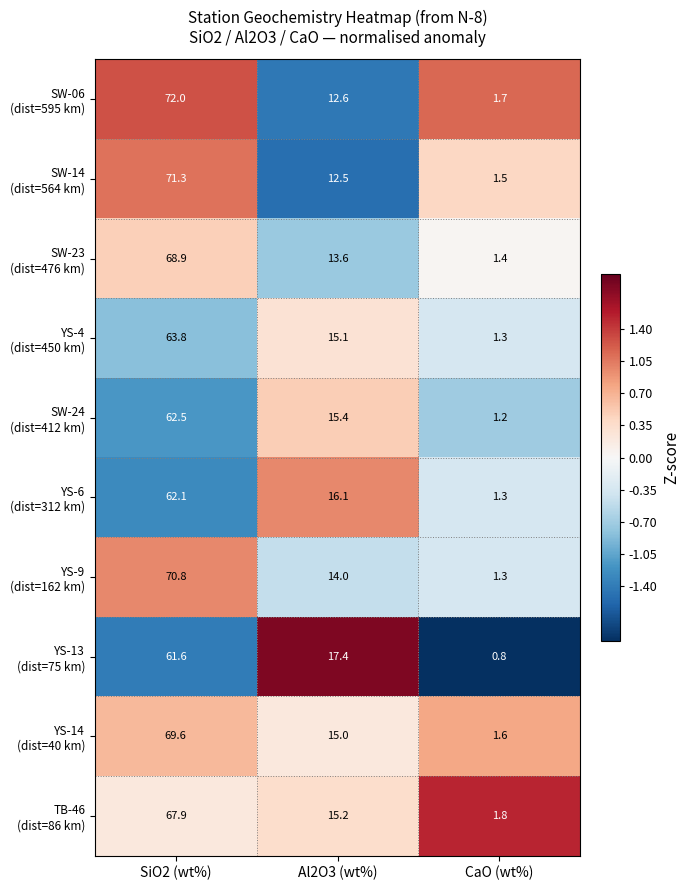

What is the difference between the highest and lowest values at SiO2 (wt%)?

10.4